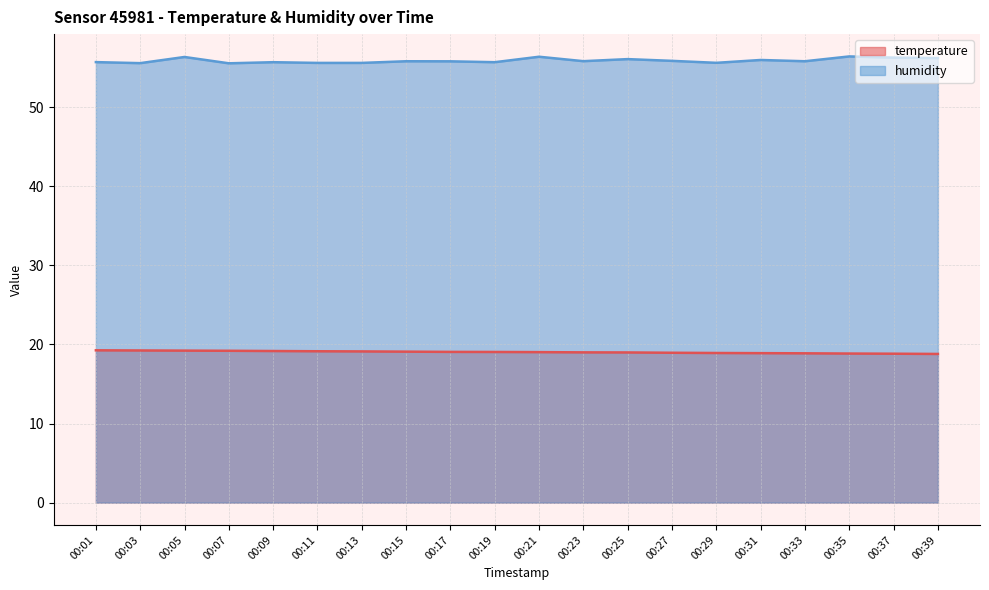

What is the average value of the temperature series?

19.0